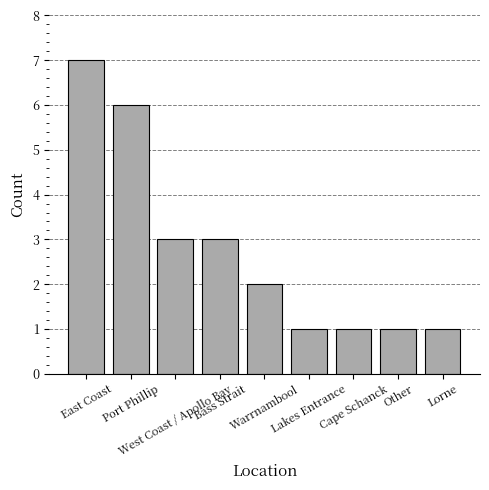

What is the approximate value at Other?

1